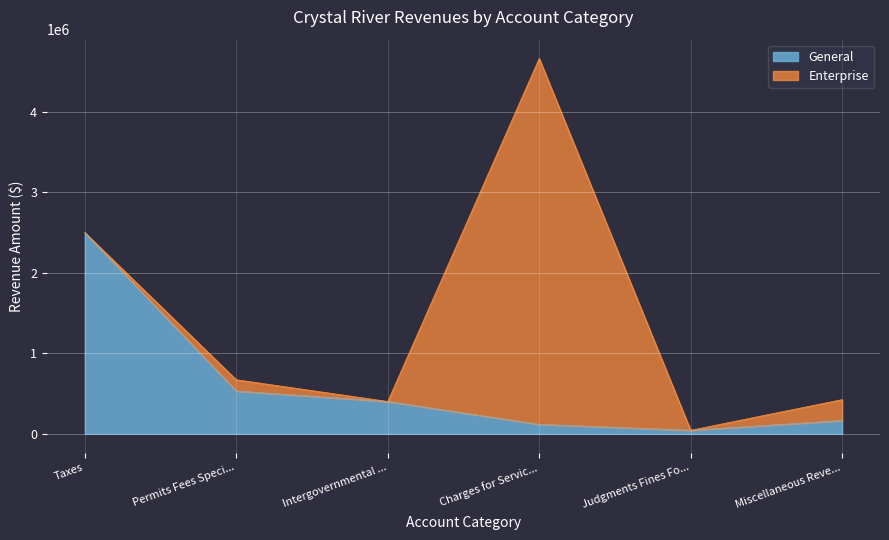

True or false: Special Revenue has a value of 47876 at Taxes.

False